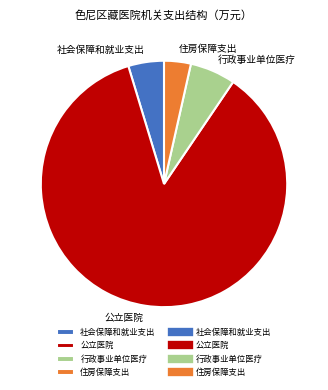

Does 行政事业单位医疗 represent more than half of the total?

No